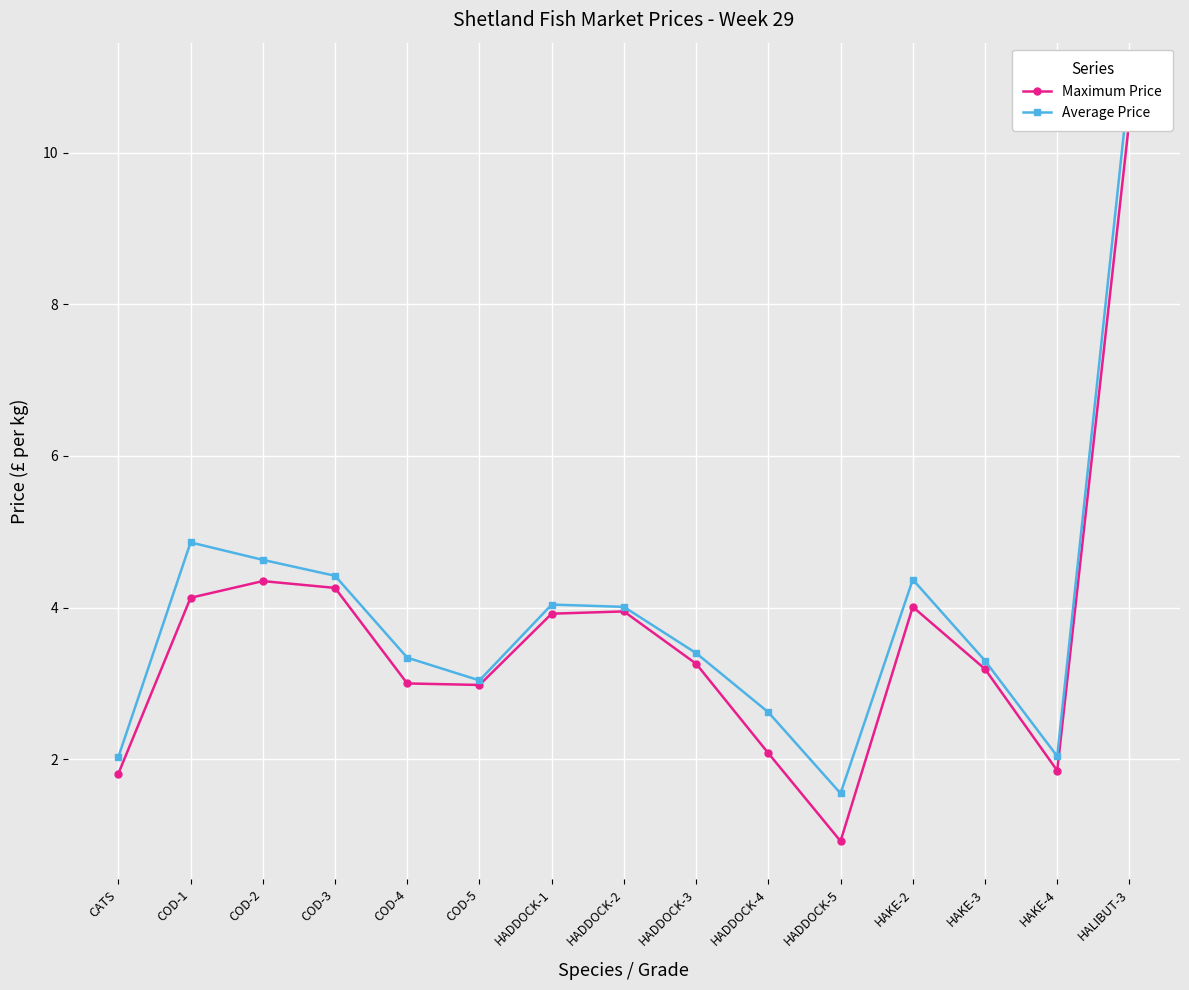

Reading left to right, what are all the values shown in this chart?

Maximum Price: CATS=1.8	COD-1=4.1	COD-2=4.3	COD-3=4.3	COD-4=3.0	COD-5=3.0	HADDOCK-1=3.9	HADDOCK-2=4.0	HADDOCK-3=3.3	HADDOCK-4=2.1	HADDOCK-5=0.9	HAKE-2=4.0	HAKE-3=3.2	HAKE-4=1.9	HALIBUT-3=10.4
Average Price: CATS=2.0	COD-1=4.9	COD-2=4.6	COD-3=4.4	COD-4=3.3	COD-5=3.0	HADDOCK-1=4.0	HADDOCK-2=4.0	HADDOCK-3=3.4	HADDOCK-4=2.6	HADDOCK-5=1.6	HAKE-2=4.4	HAKE-3=3.3	HAKE-4=2.0	HALIBUT-3=10.9